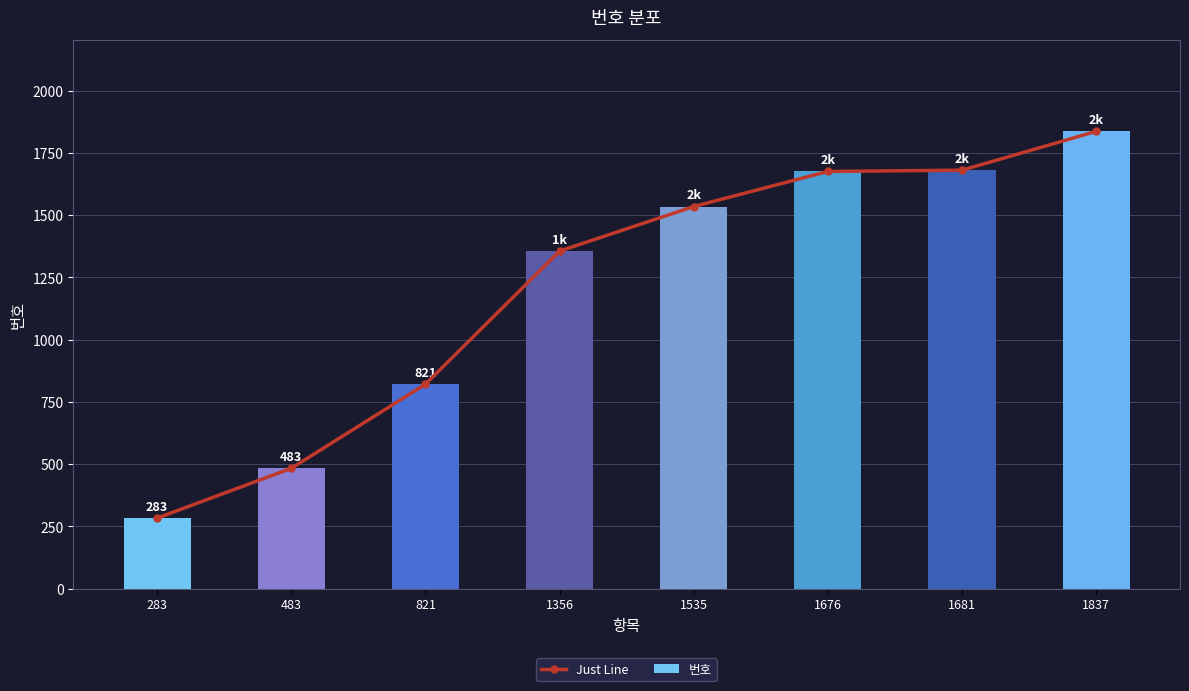

Which category has the highest value across all series?

1837